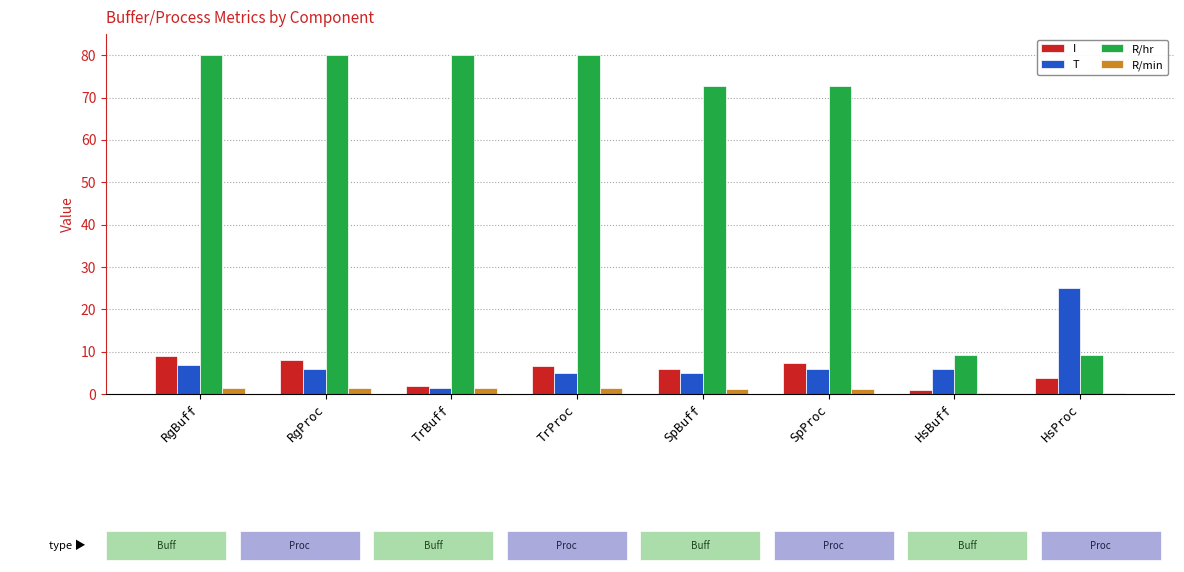

What are all the series names shown in the legend?

I, T, R/hr, R/min